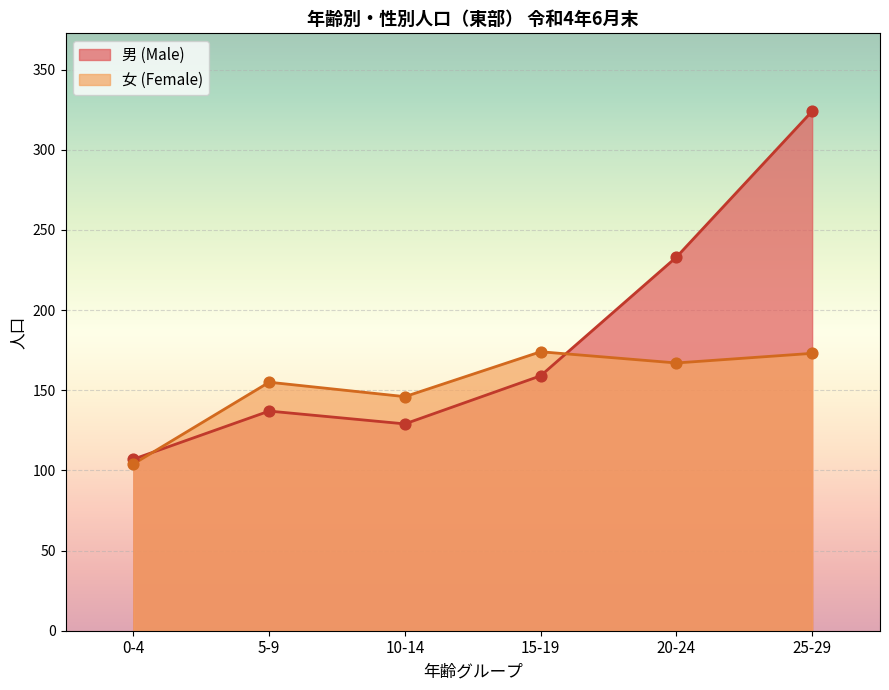

Which series contains the highest Y value?

男 (Male)